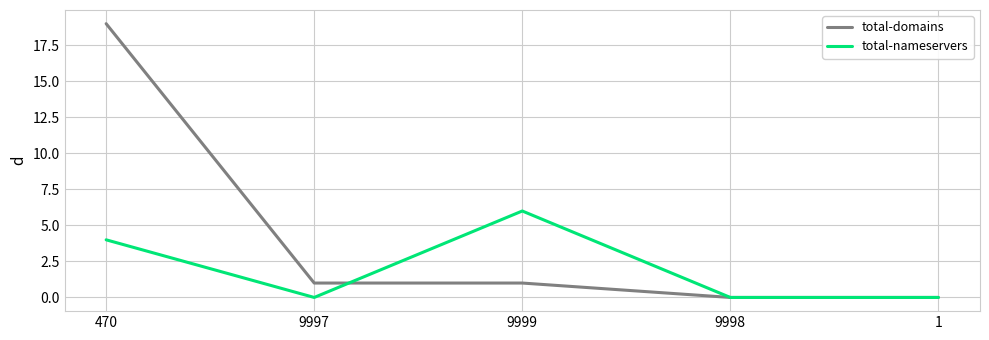

At 9997, list the series in order from smallest to largest.

total-nameservers, total-domains